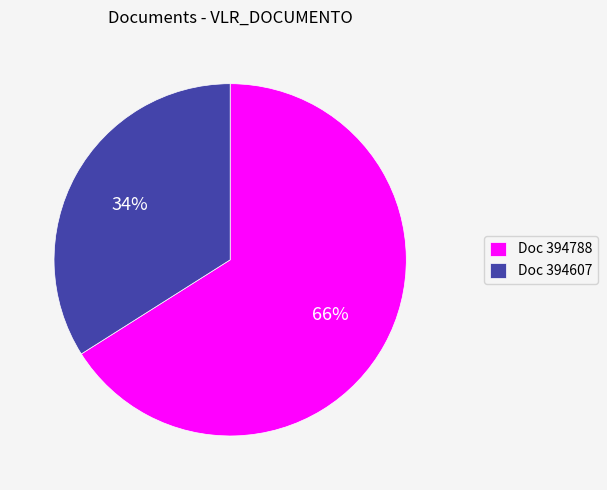

The Doc 394788 slice represents 66% of the pie. True or false?

True